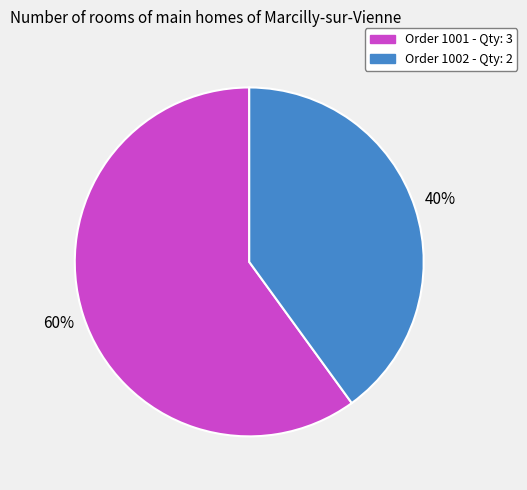

Which has a higher value, Order 1001 - Qty: 3 or Order 1002 - Qty: 2?

Order 1001 - Qty: 3